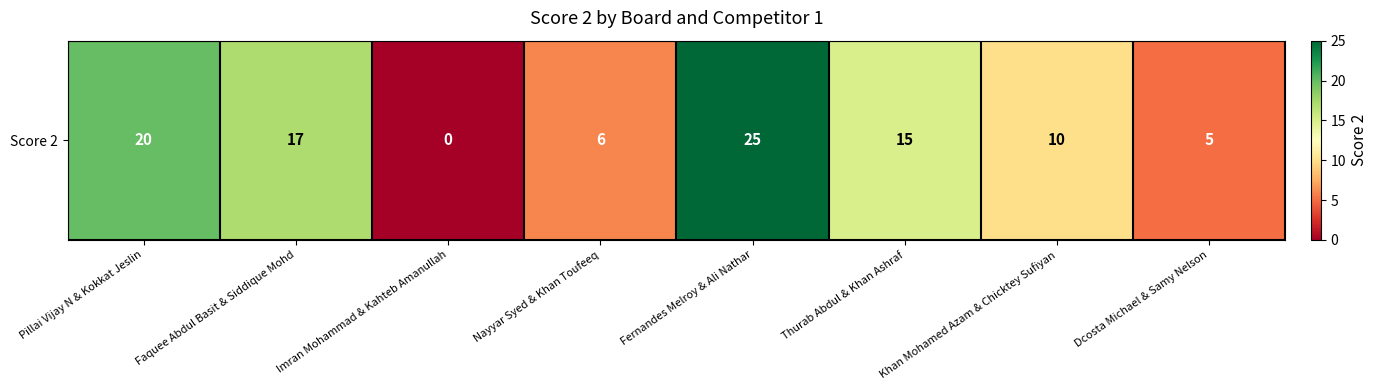

The chart shows a value of 12 at Faquee Abdul Basit & Siddique Mohd. True or false?

False